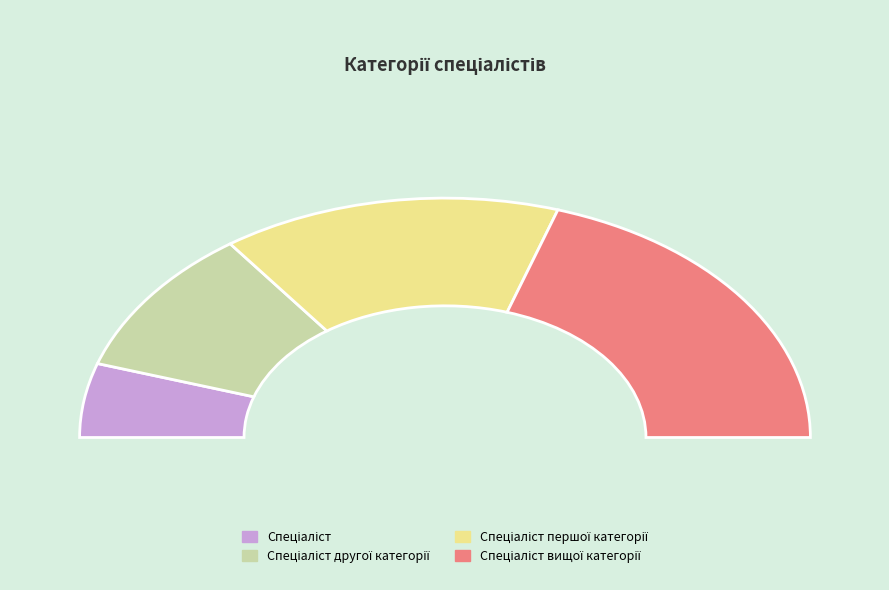

Count the number of slices in the pie.

4